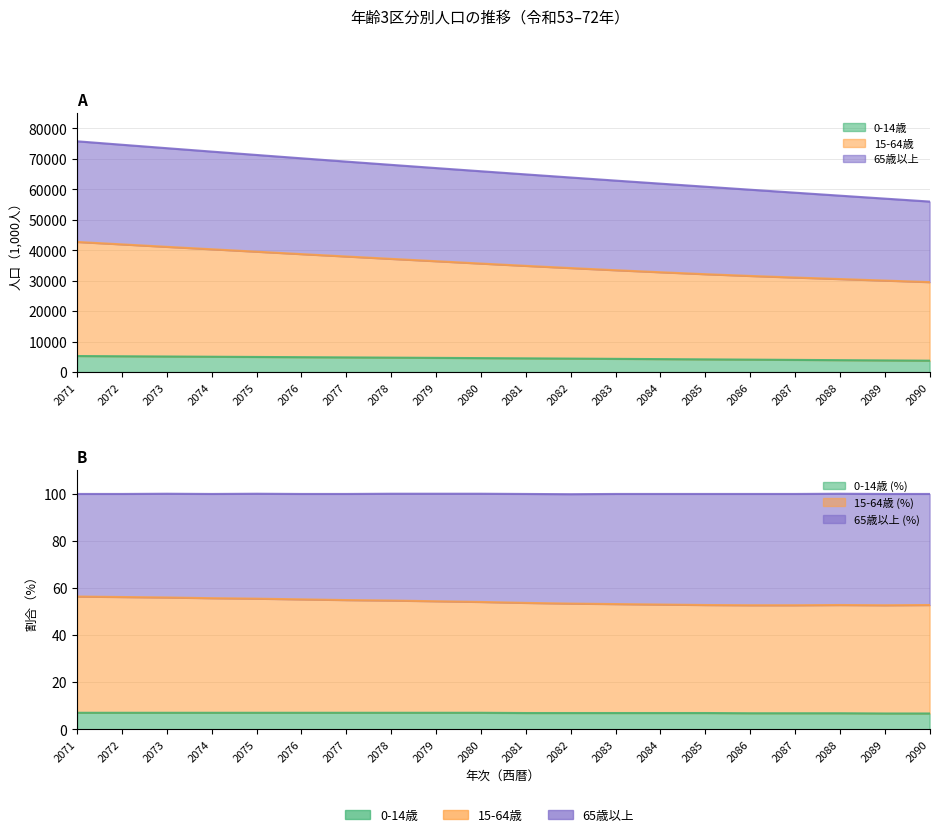

How many data points in 0-14歳 are less than 4586?

10